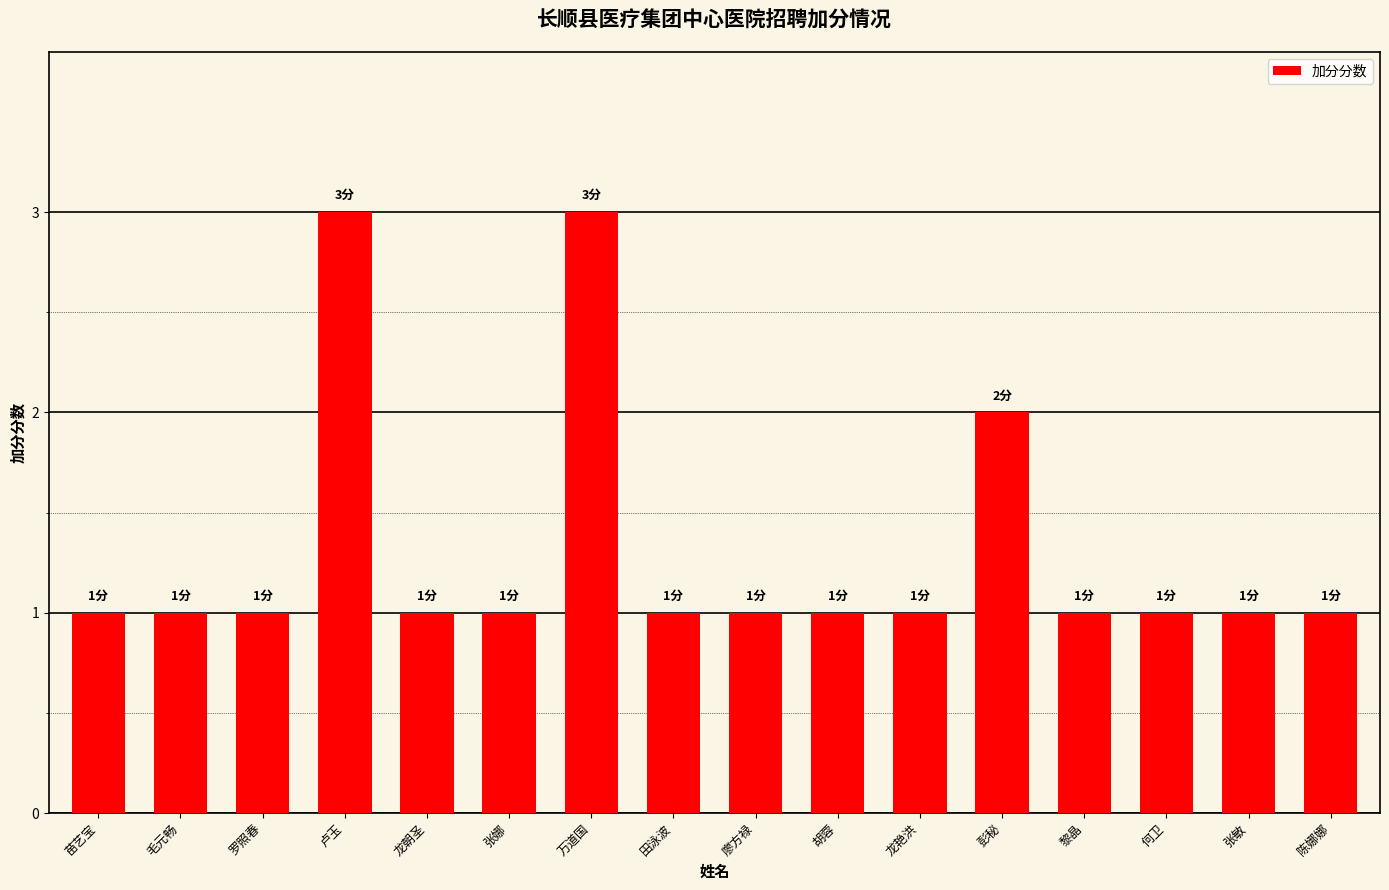

What position from the right is 张敏?

2